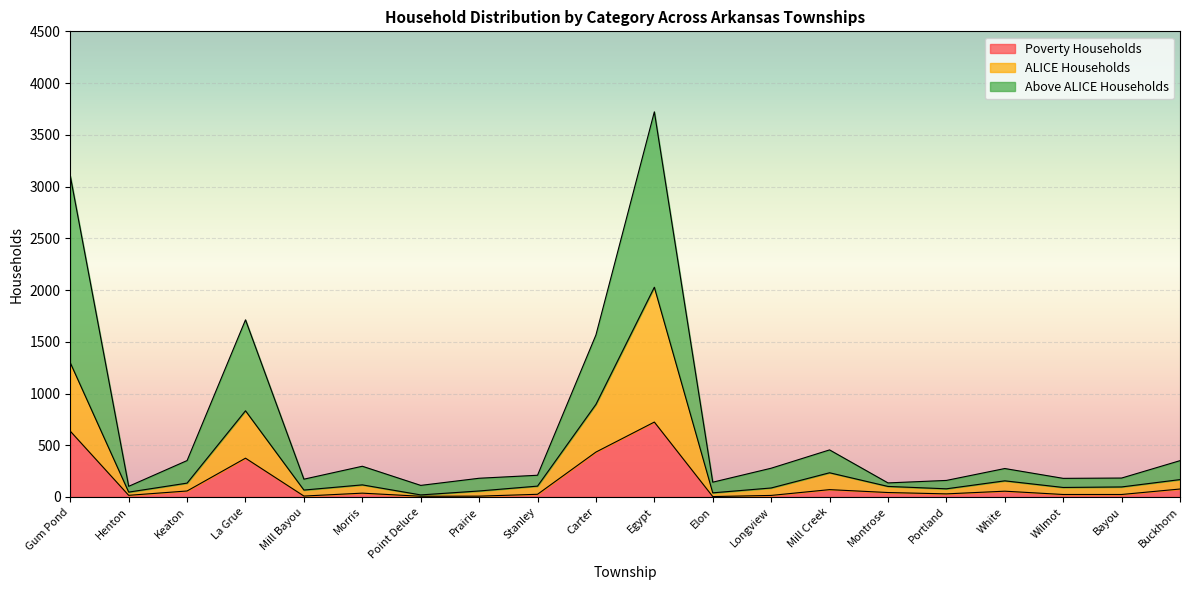

Where is the first local minimum for Poverty Households?

Henton